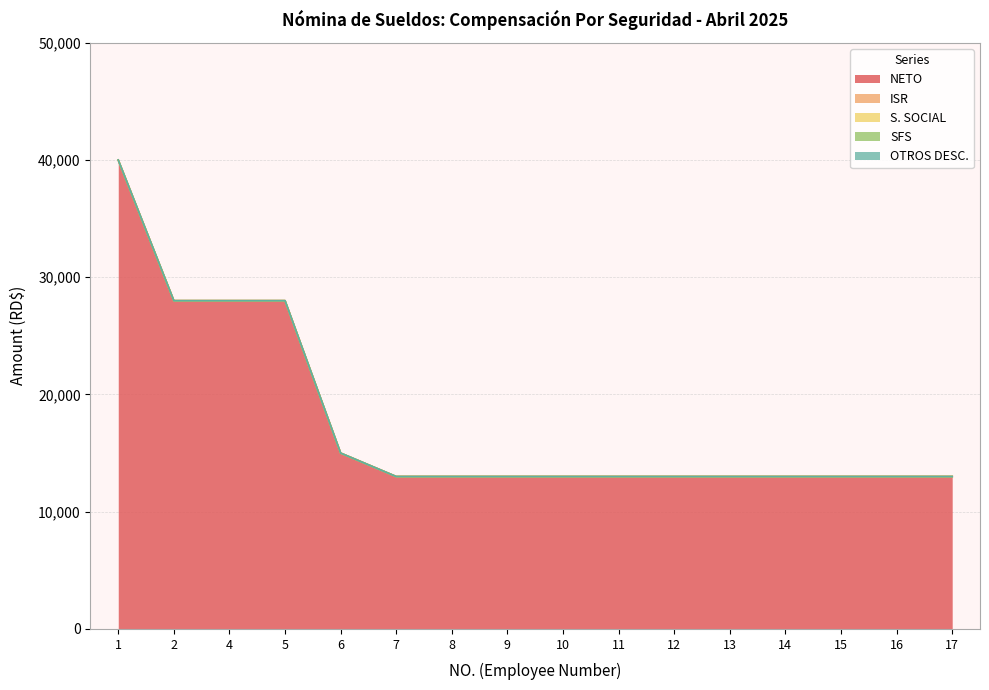

How many lines are shown in the chart?

5